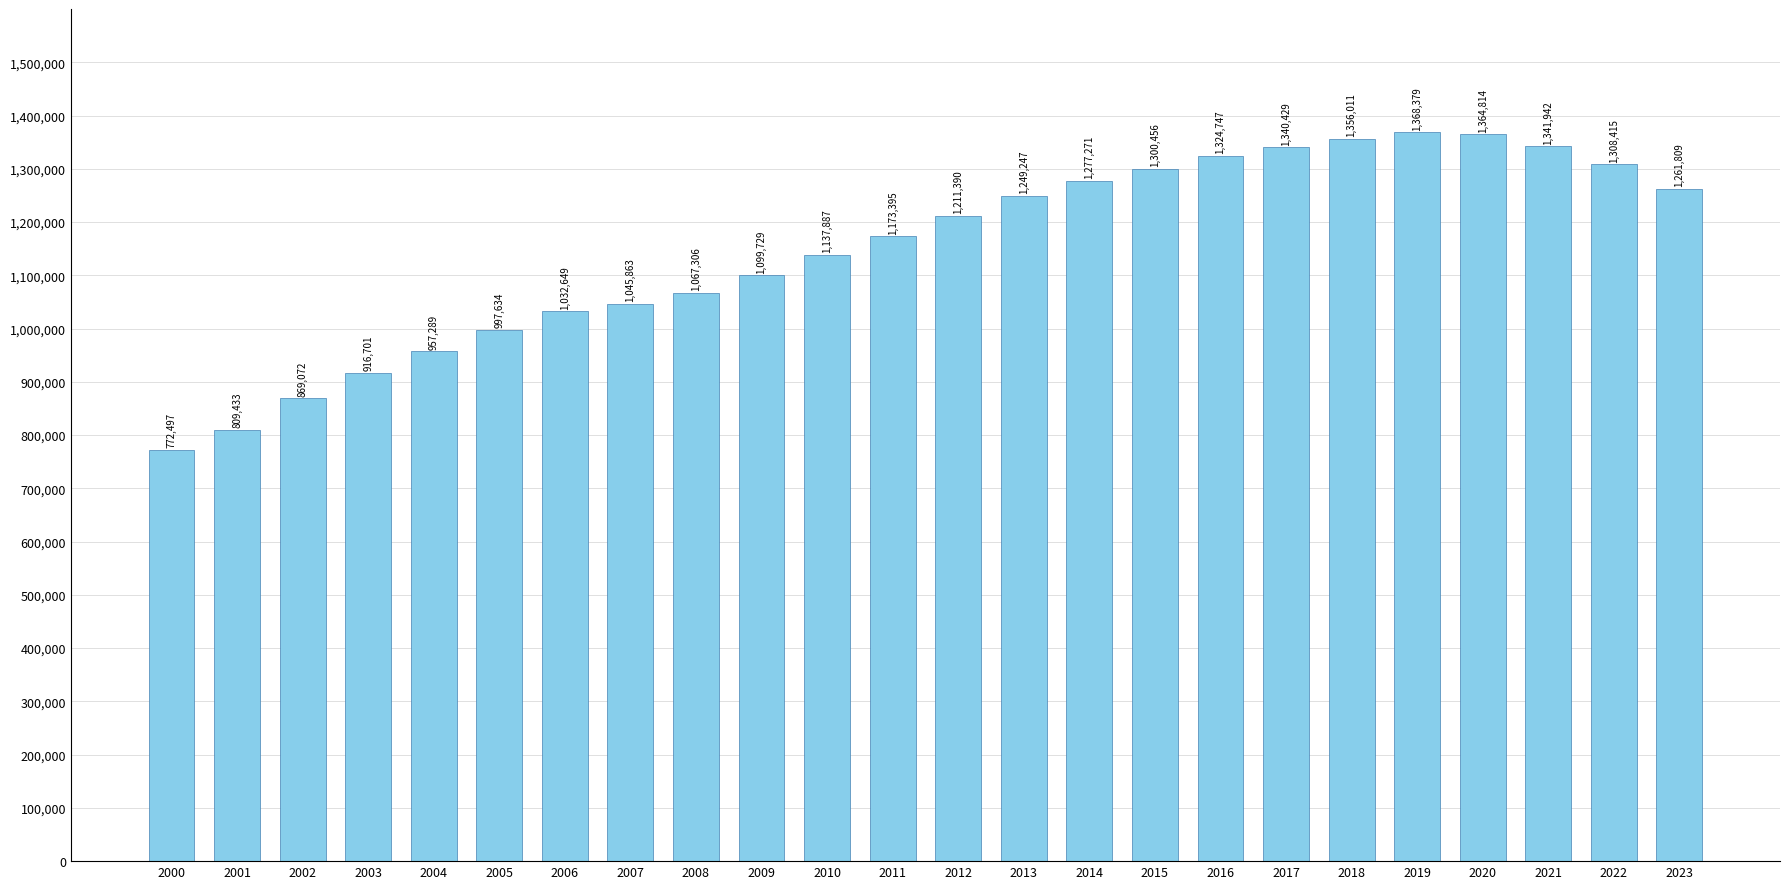

Rank the categories by value from highest to lowest.

2019, 2020, 2018, 2021, 2017, 2016, 2022, 2015, 2014, 2023, 2013, 2012, 2011, 2010, 2009, 2008, 2007, 2006, 2005, 2004, 2003, 2002, 2001, 2000